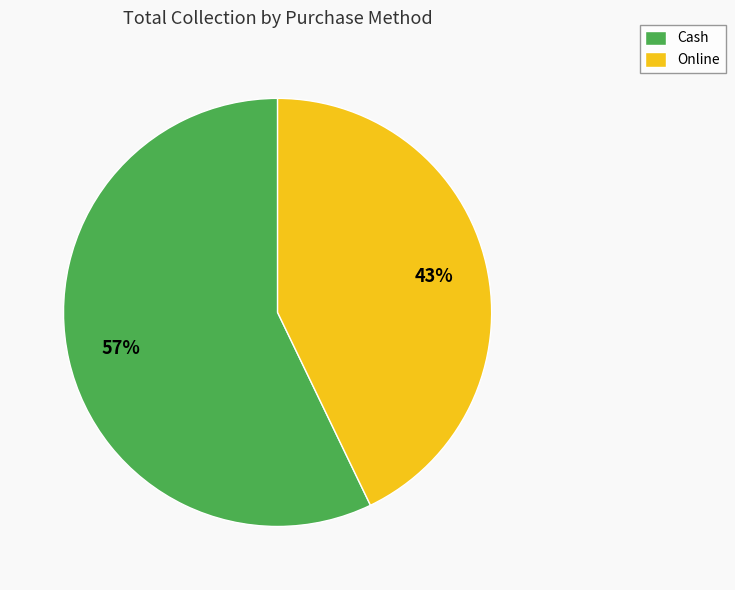

The Cash slice represents 68% of the pie. True or false?

False